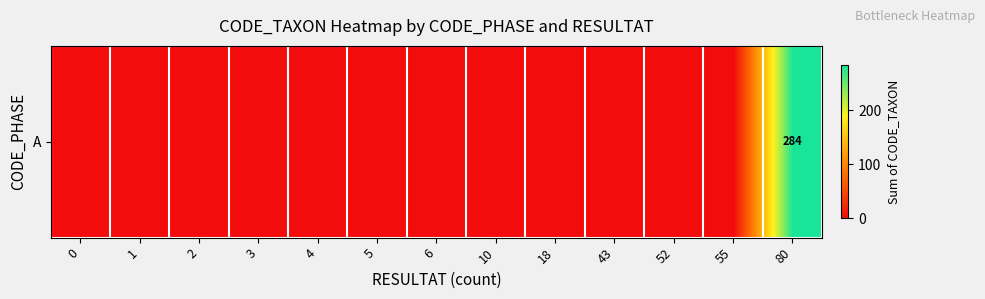

Rank the categories by value from lowest to highest.

0, 1, 2, 3, 4, 5, 6, 10, 18, 43, 52, 55, 80